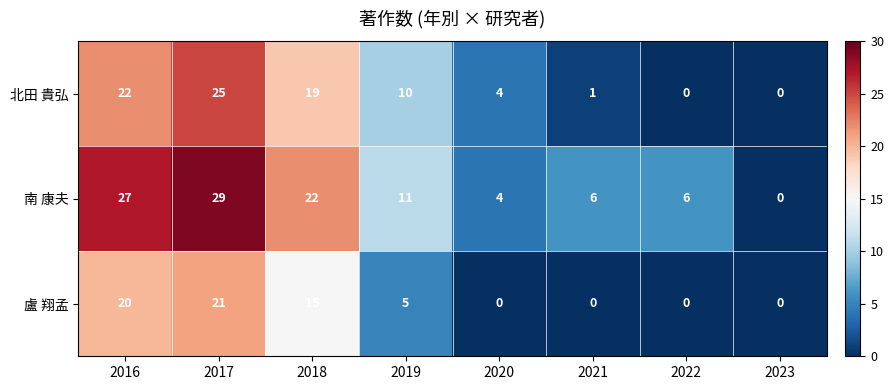

What is the difference between the maximum and minimum values in the 南 康夫 series?

29